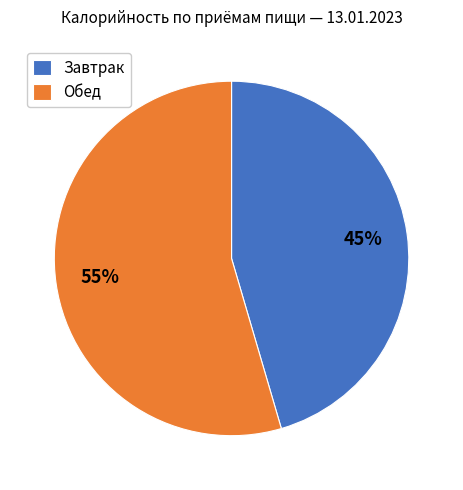

Do Завтрак and Обед together represent more than half of the pie?

Yes